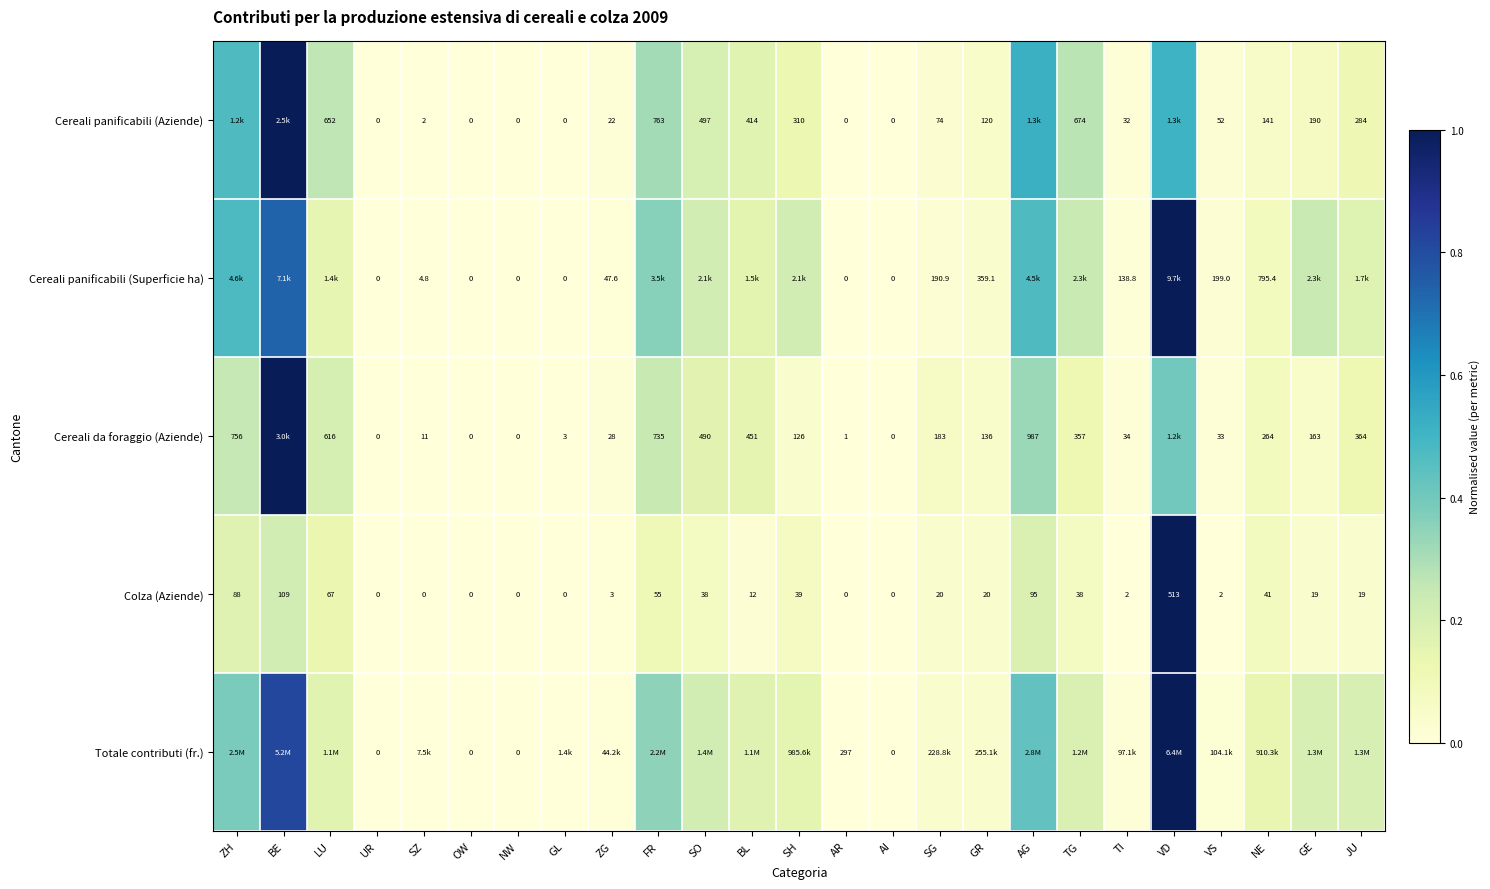

Where does the Colza (Aziende) series first go above 19?

ZH